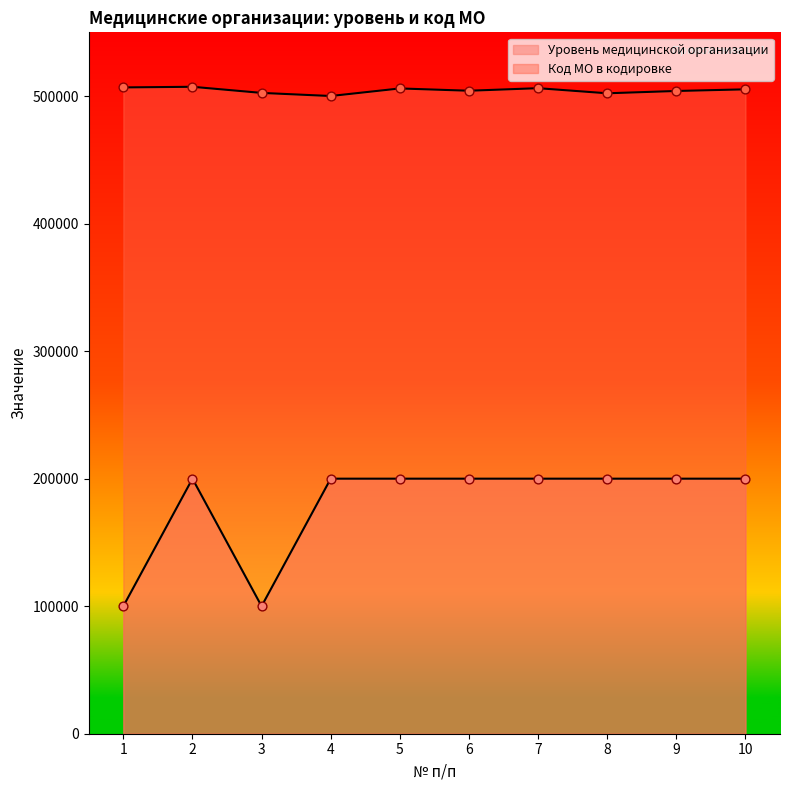

Is the value of Код МО в кодировке единого реестра МО at 3 greater than the value of Уровень медицинской организации at 3?

Yes